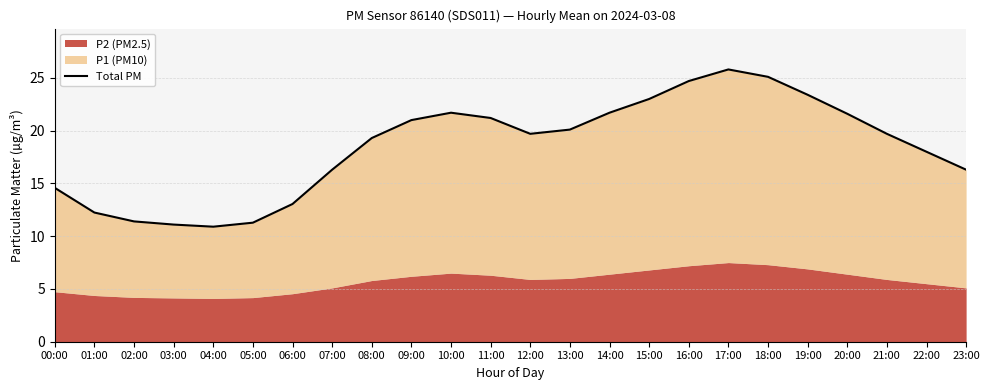

Is it true that the value at 01:00 is 12.2?

True